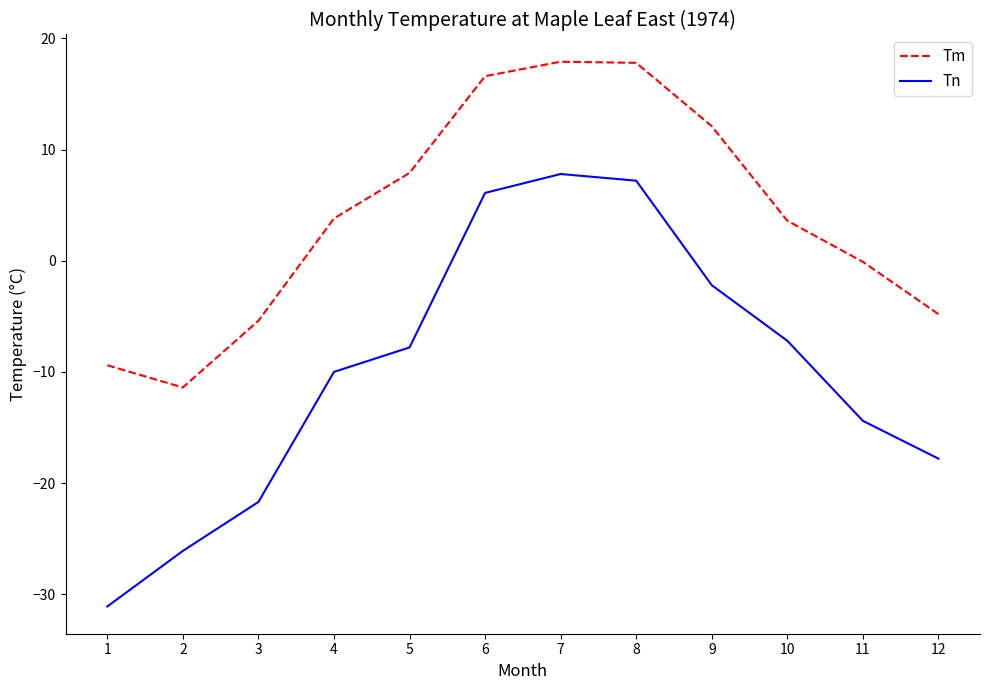

True or false: Tm has more than 2 interior local peaks.

False